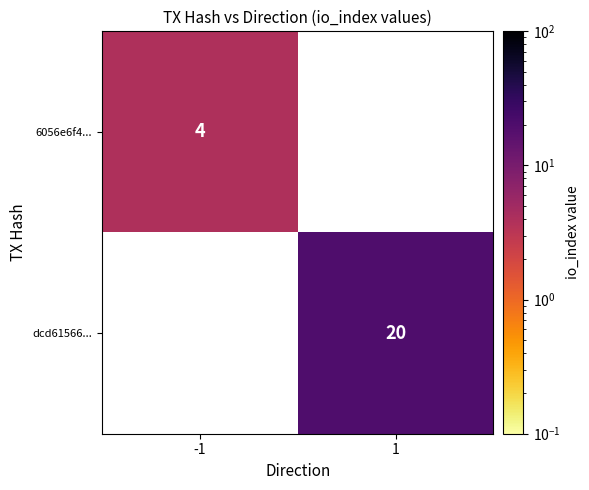

True or false: 6056e6f4... has a value of 1 at -1.

False